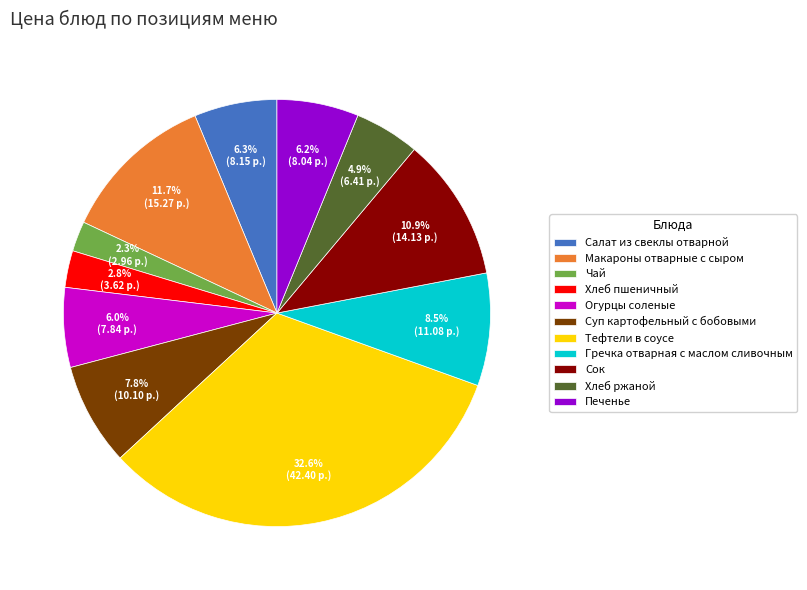

Which has a higher value, Хлеб ржаной or Сок?

Сок